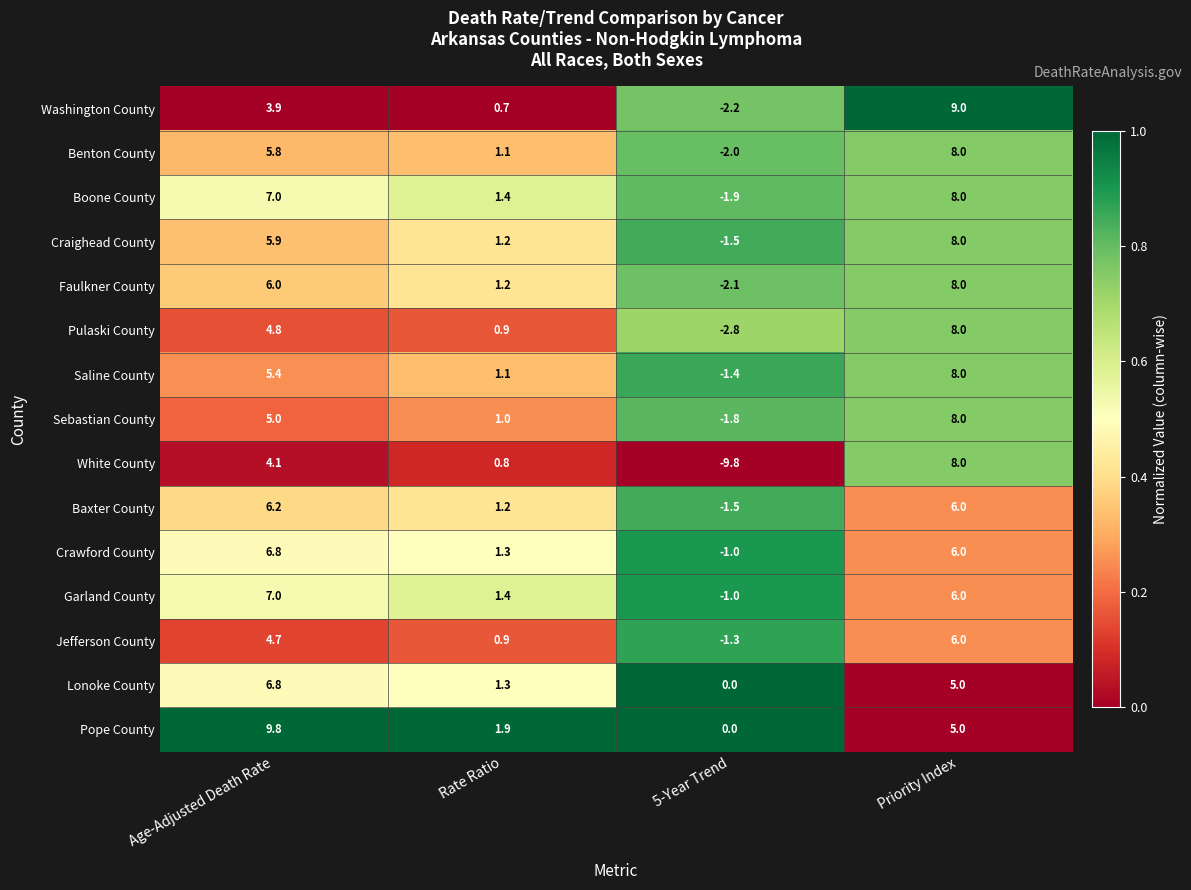

Which series changed the most between Rate Ratio and Priority Index?

Washington County